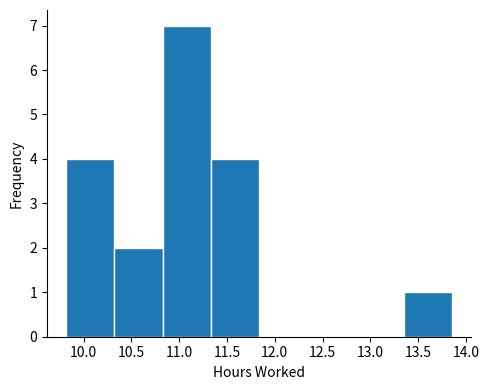

What is the height of the bar covering 11.35 to 11.85 on the x-axis? Neither the bar edges nor the heights are printed on the chart, so give them approximately, as read against the axes.

4